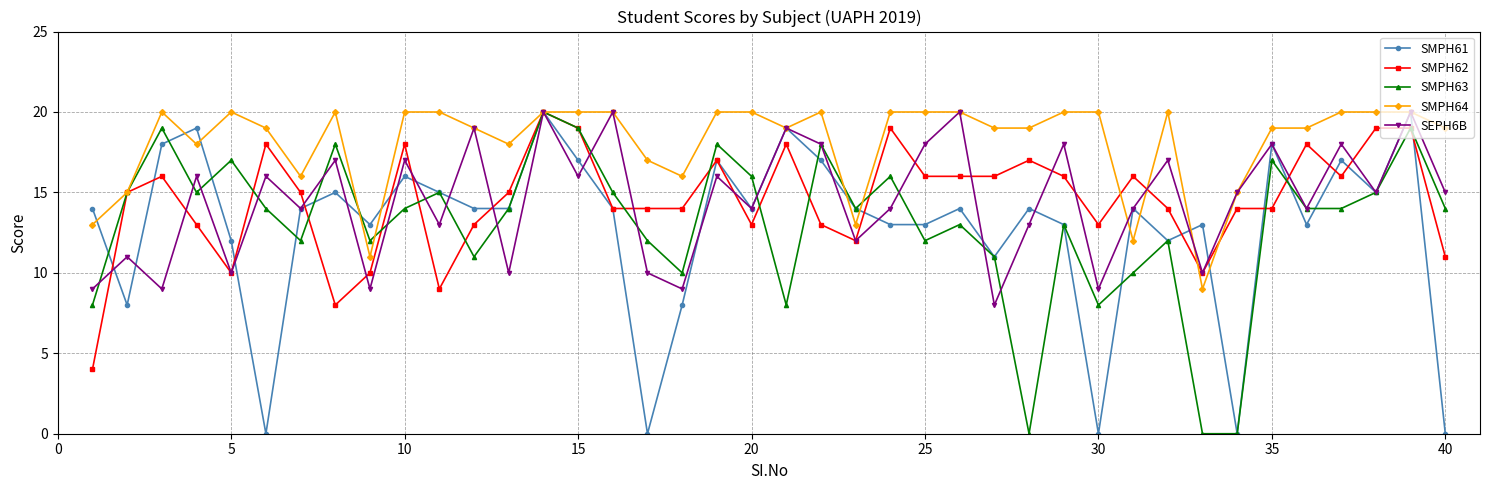

Which series has the largest total across all categories?

SMPH64